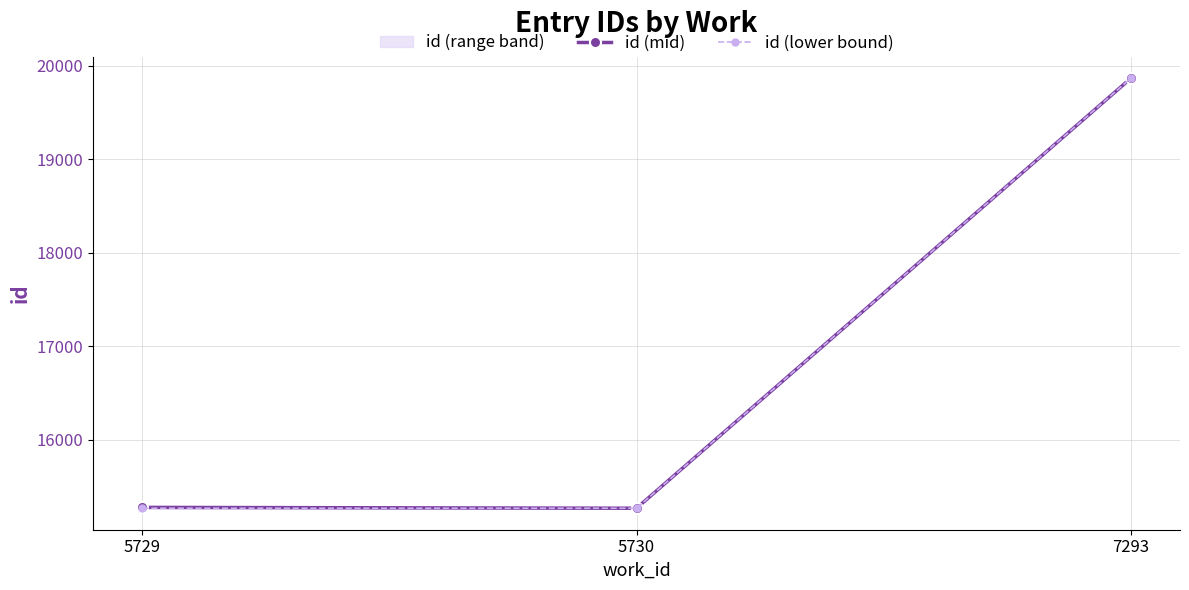

How many distinct data groups are displayed?

2